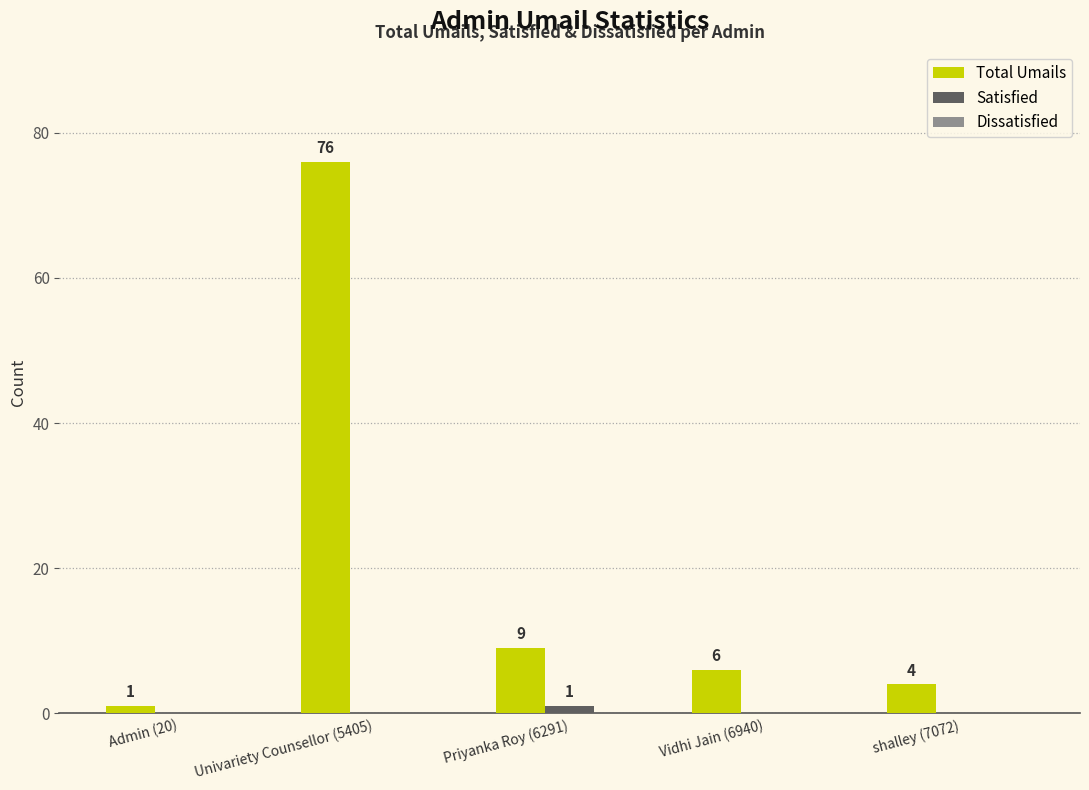

Count the number of categories in the chart.

5